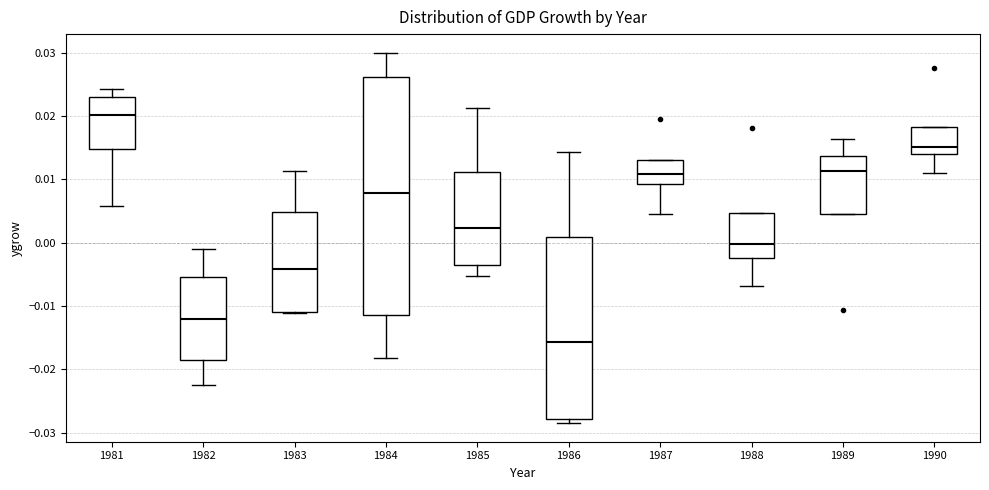

Where does the lower whisker of the box at x = 1985 end on the y-axis? The values are not printed on the chart, so give them approximately, as read against the axis.

-0.005